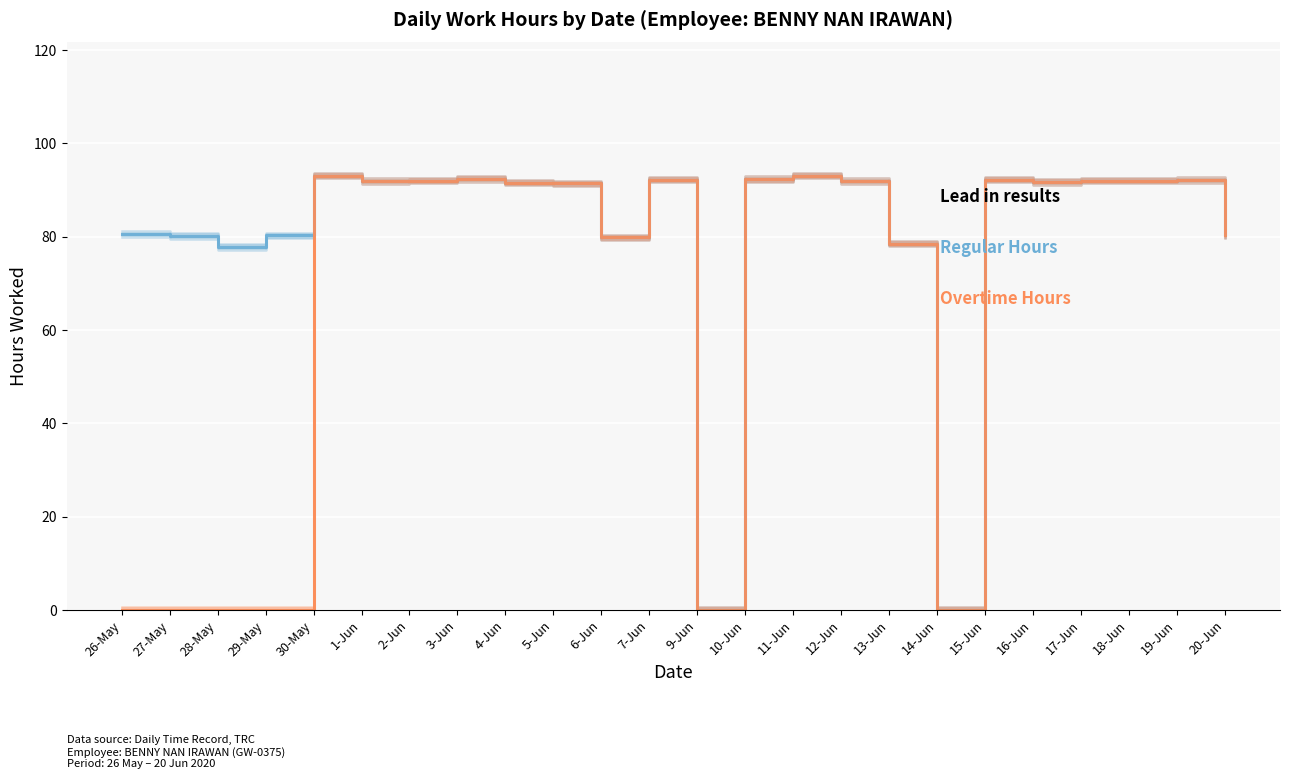

True or false: Overtime Hours (bold) has more than 0 points higher than both neighbors.

True